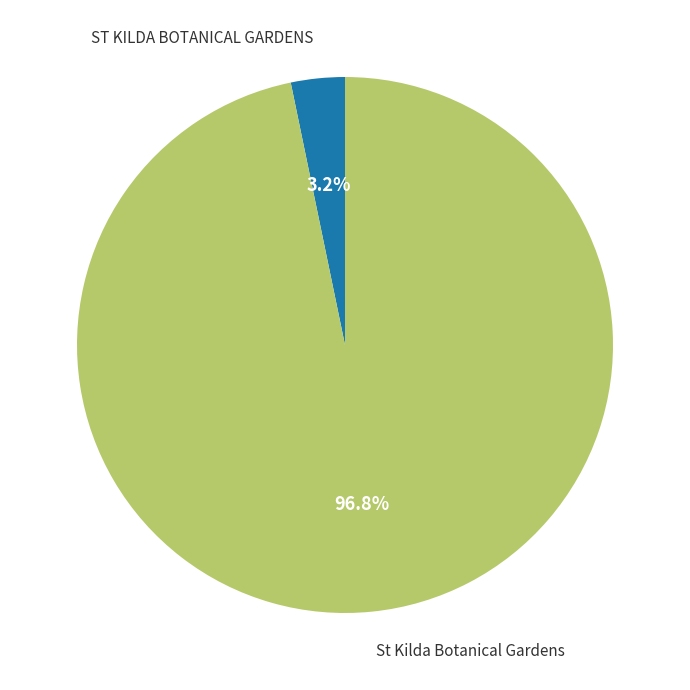

Is there a majority slice in this chart?

Yes